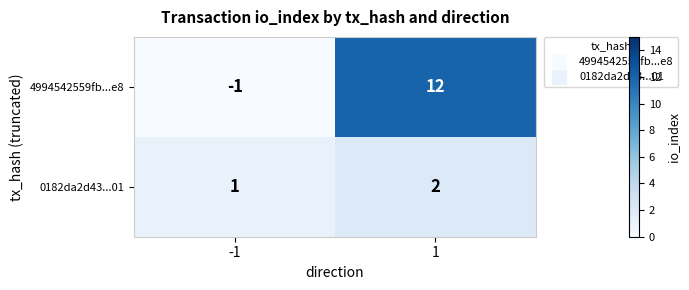

What is the average value of the 4994542559fb...e8 series?

6